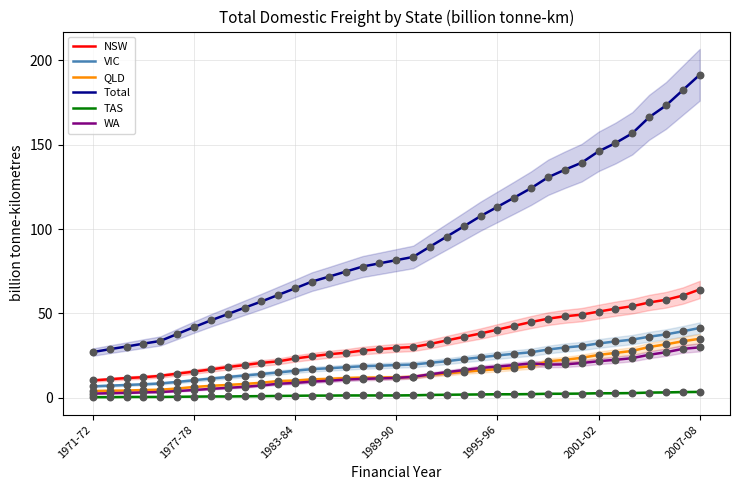

Which series contains the lowest Y value?

TAS